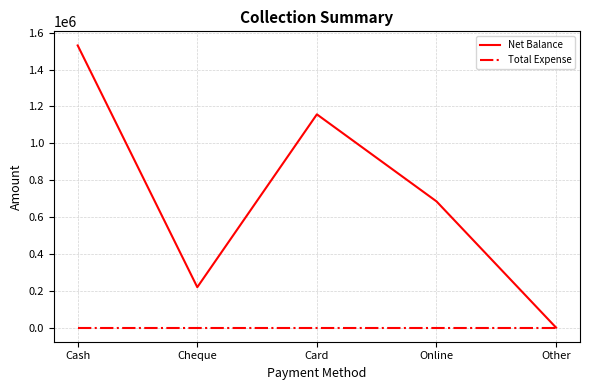

Rank the series by their average value, from highest to lowest.

Net Balance, Total Expense